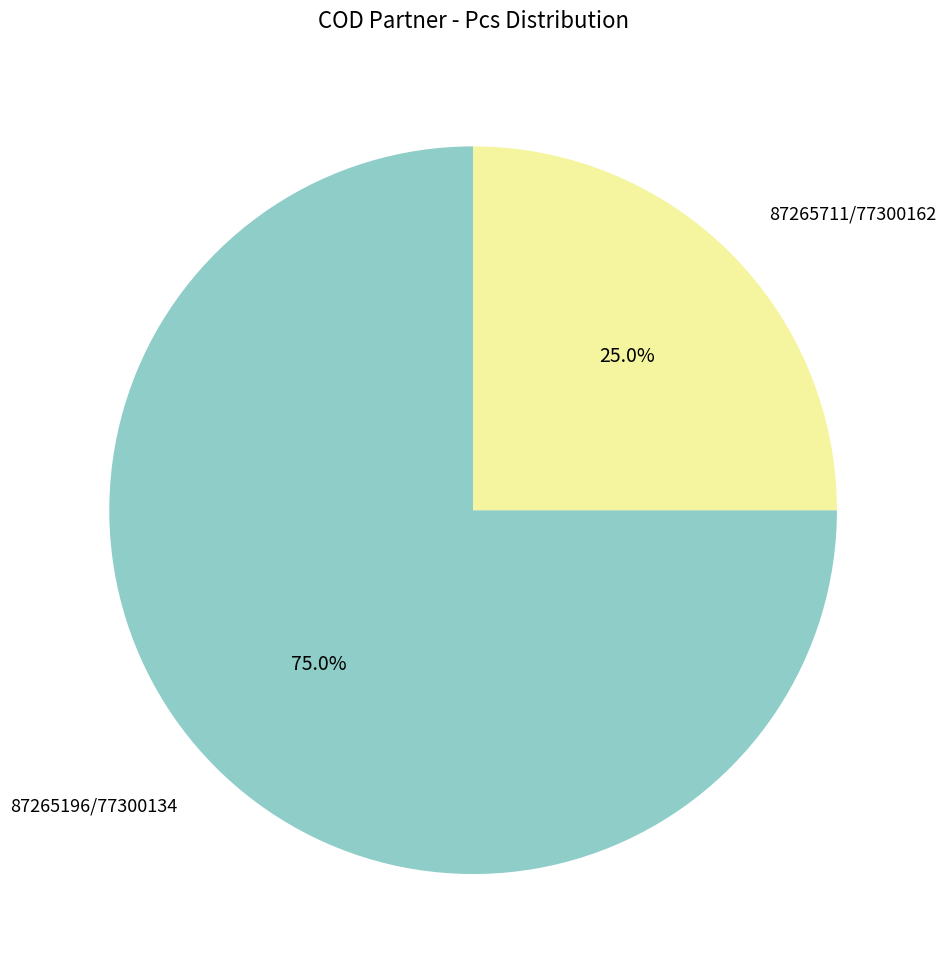

Does any single category account for the majority?

Yes